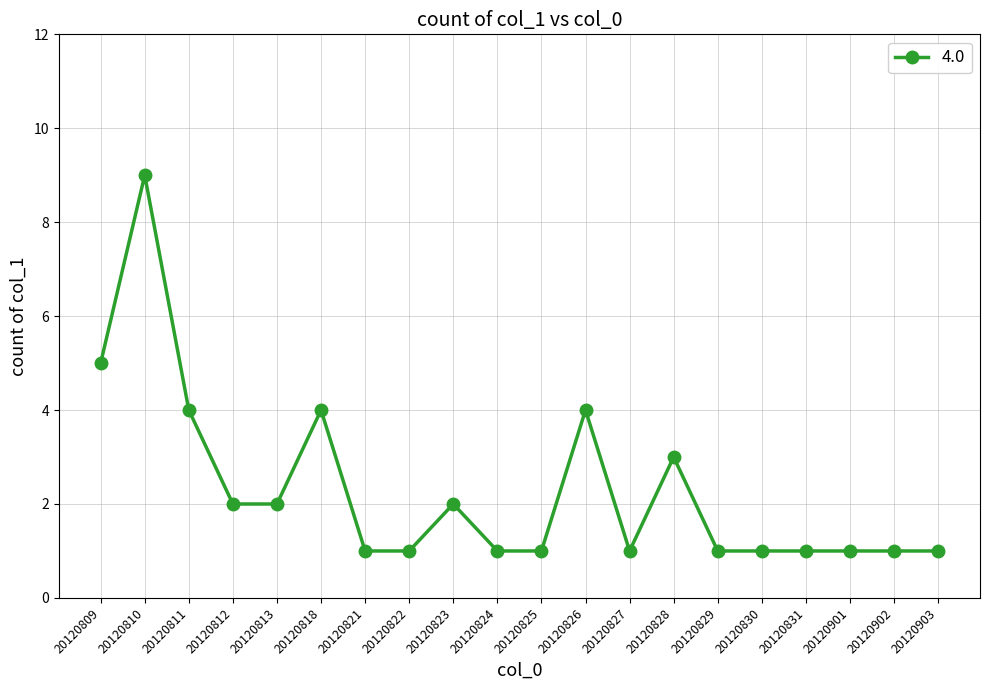

Read the value at 20120809.

5